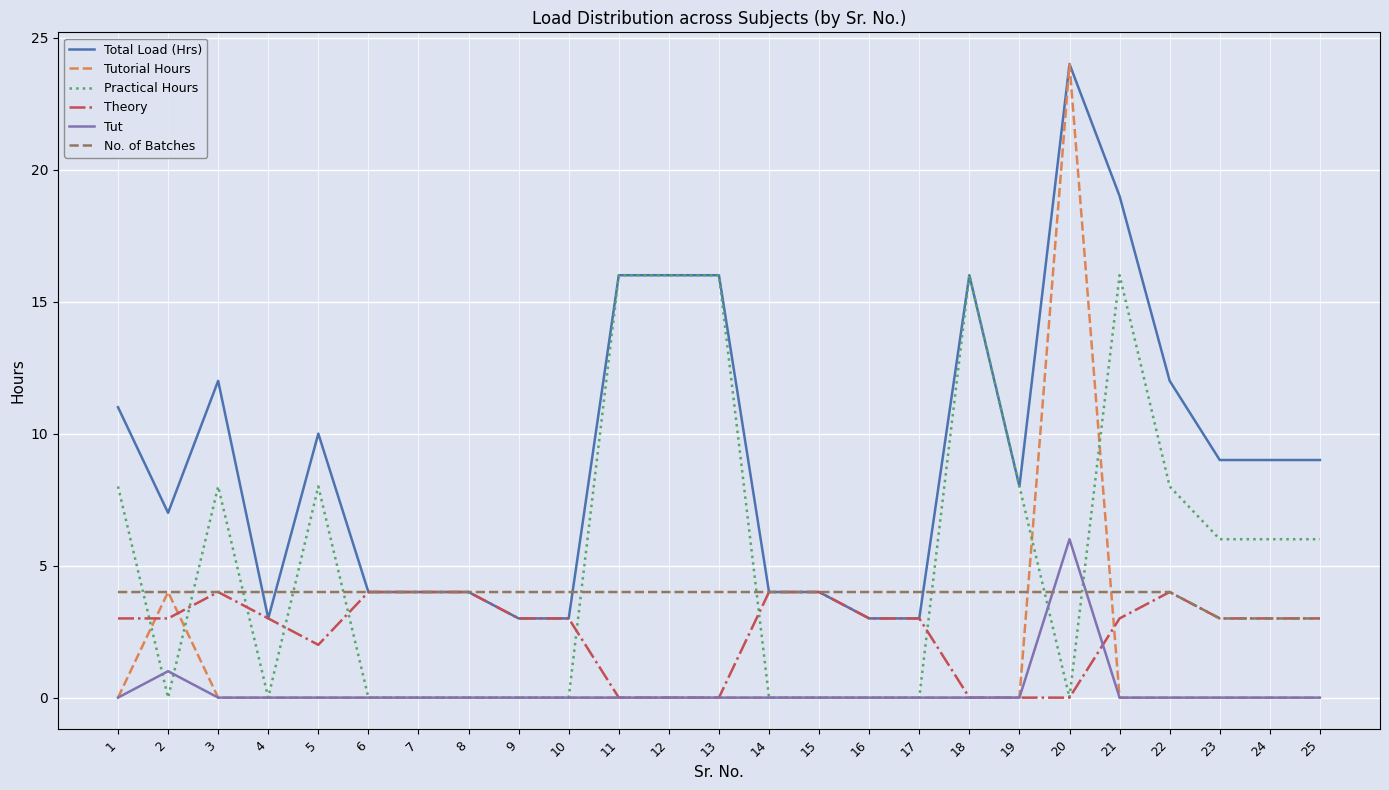

After their last crossing, which series has the higher values: Theory or Tutorial Hours?

Theory